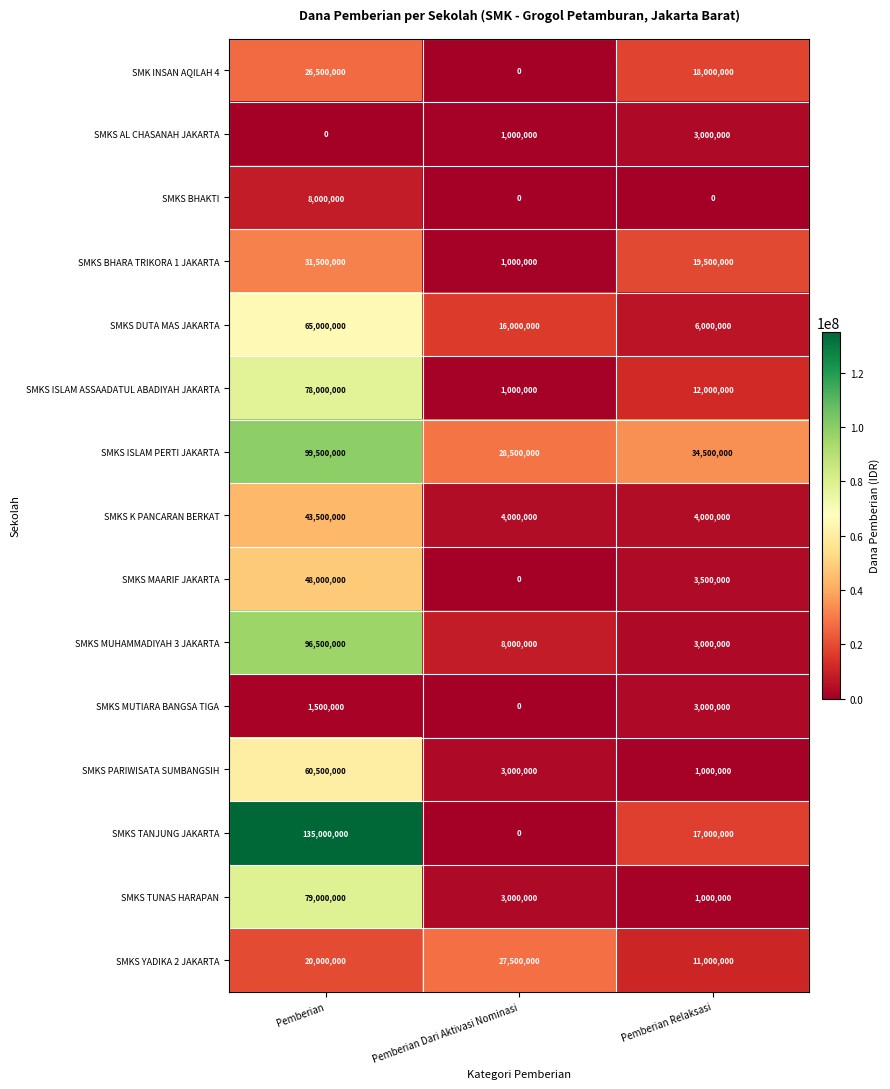

What is the difference between the maximum and minimum values in the SMKS MUHAMMADIYAH 3 JAKARTA series?

93500000